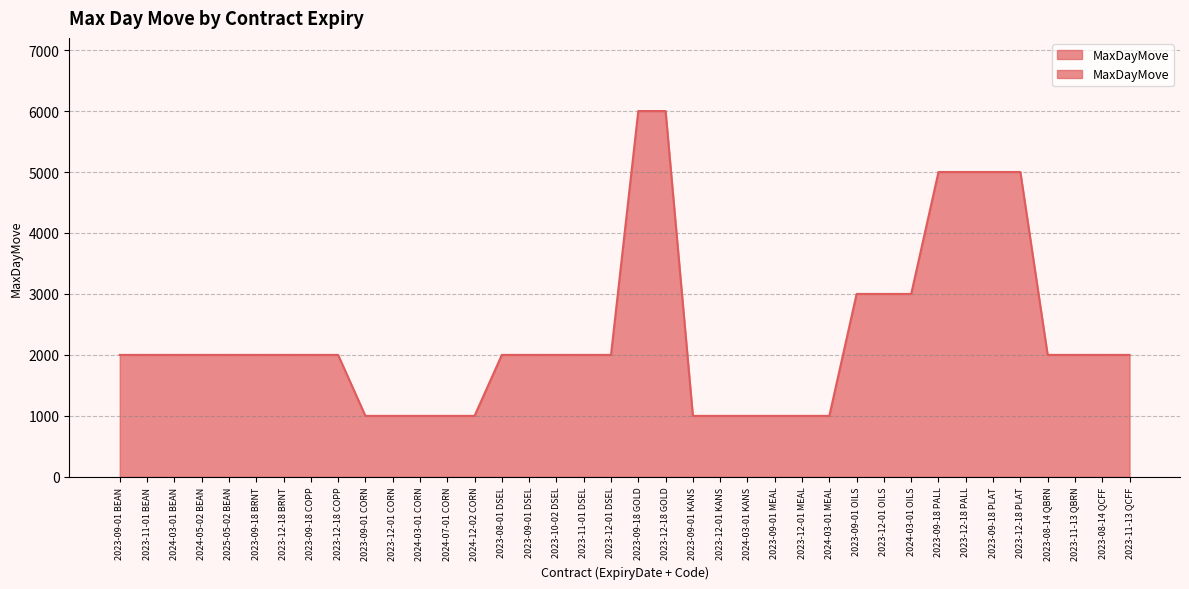

What is the change in value from 2023-12-01 MEAL to 2023-12-01 OILS?

+2000